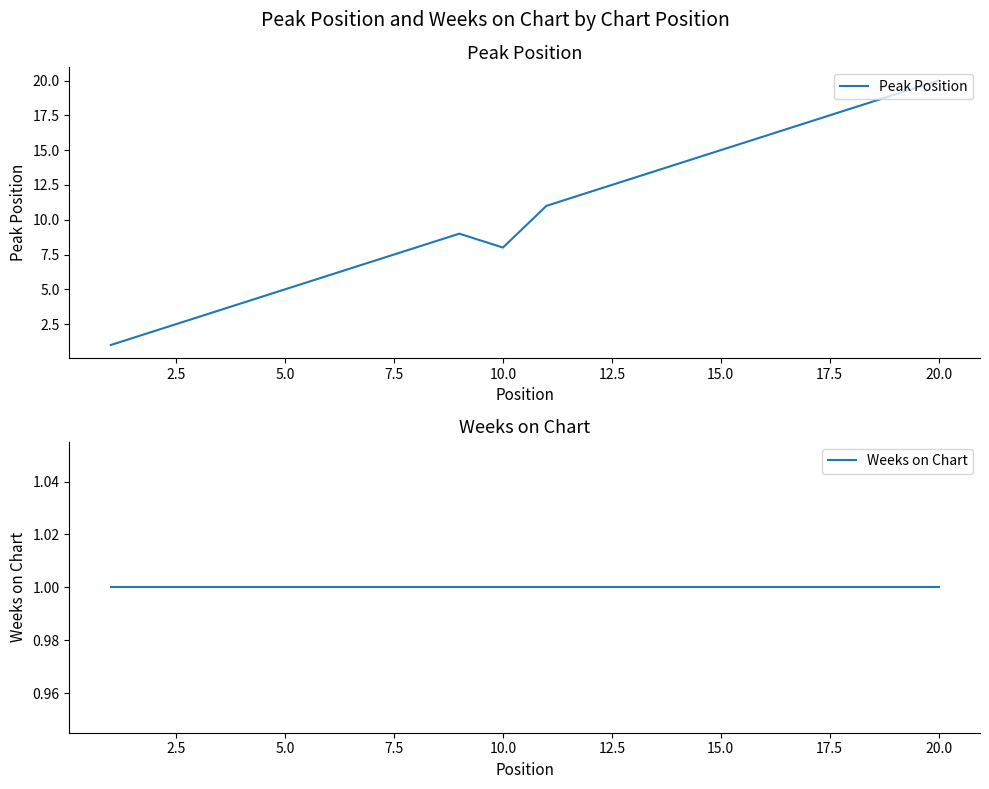

Is it true that Peak Position equals 5 at 5.0?

True